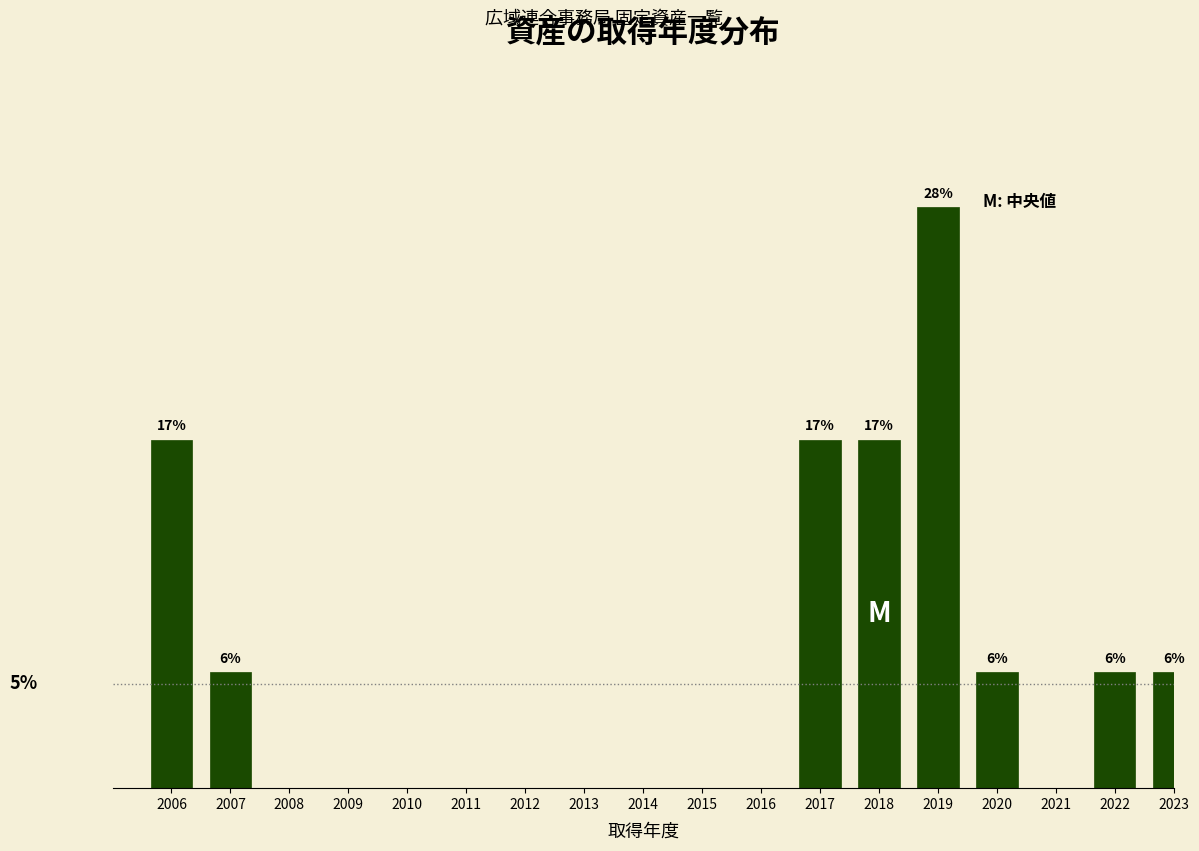

Are the bars horizontal?

No